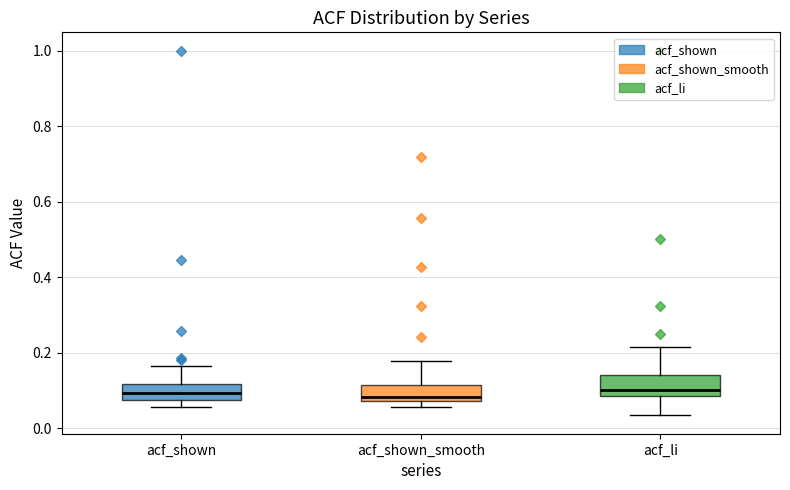

Where does the upper whisker of the box for acf_li end on the y-axis? The values are not printed on the chart, so give them approximately, as read against the axis.

0.22